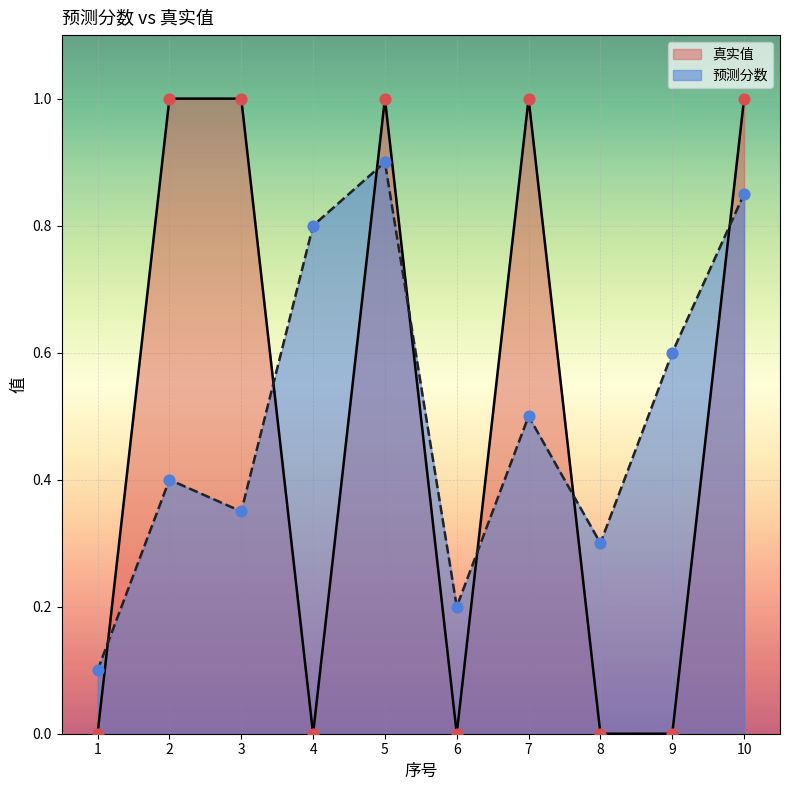

At which category is the sum across all series the highest?

5